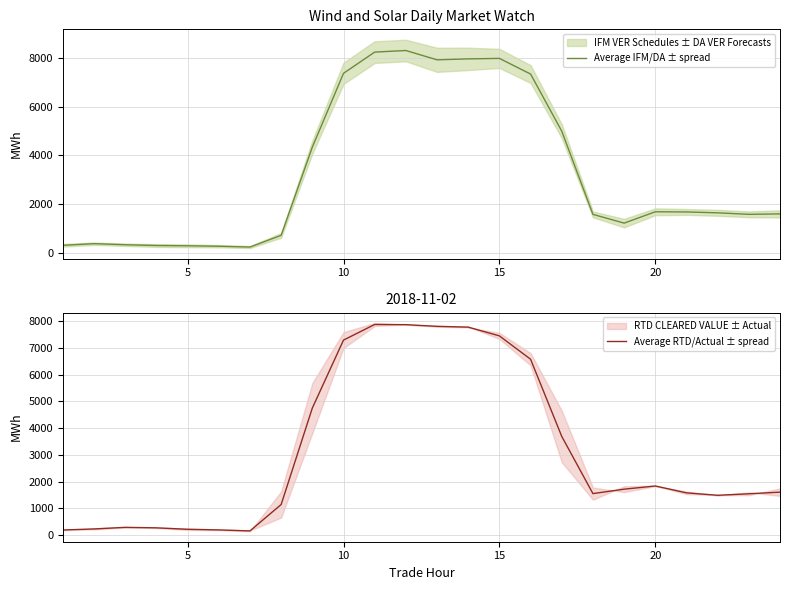

At how many categories does at least one series exceed 1835?

10